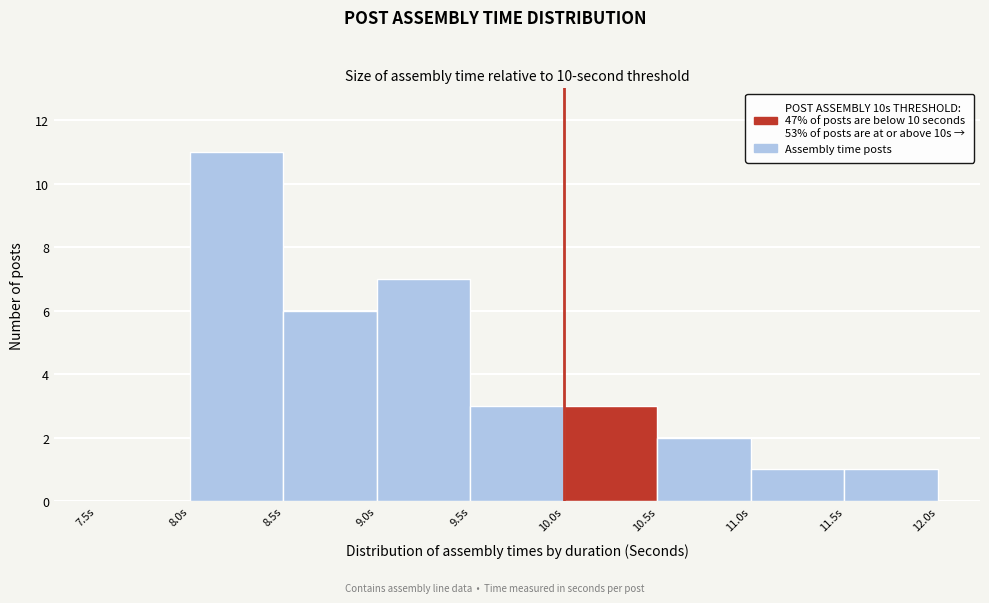

Reading left to right, list every bar in this chart as the range it spans on the x-axis followed by its height. The values are not printed on the chart, so give them approximately, as read against the axis.

7.5 to 8.0: 0
8.0 to 8.5: 11
8.5 to 9.0: 6
9.0 to 9.5: 7
9.5 to 10.0: 3
10.0 to 10.5: 3
10.5 to 11.0: 2
11.0 to 11.5: 1
11.5 to 12.0: 1